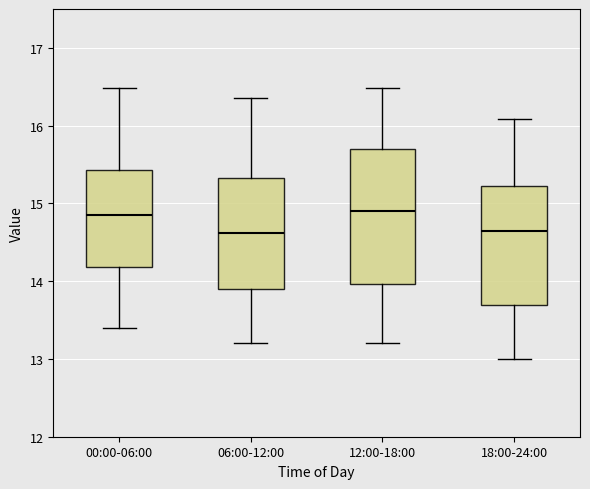

Where is the upper edge of the box for 00:00-06:00 on the y-axis? The values are not printed on the chart, so give them approximately, as read against the axis.

15.4